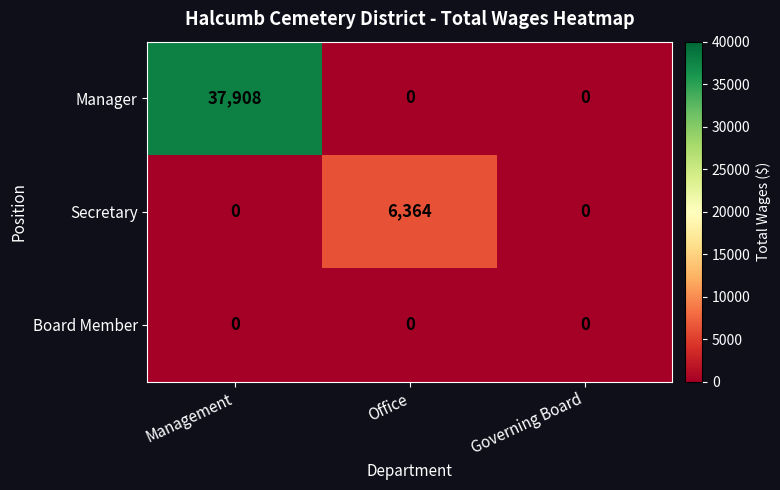

True or false: Secretary has a value of -2003 at Management.

False